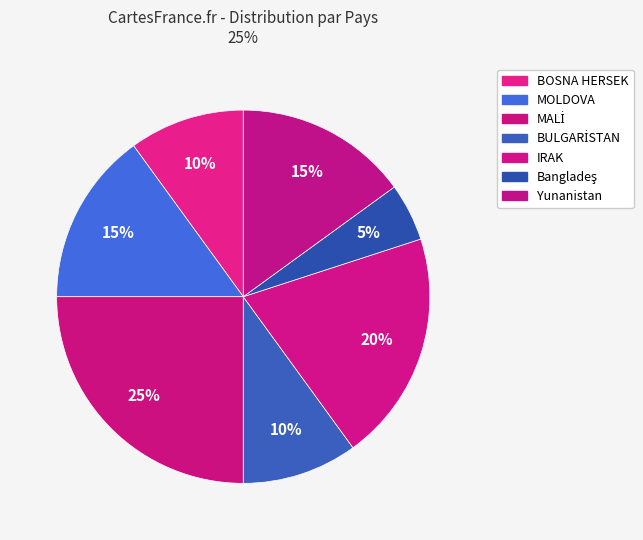

To the nearest percent, what percentage of the pie is BOSNA HERSEK?

10%